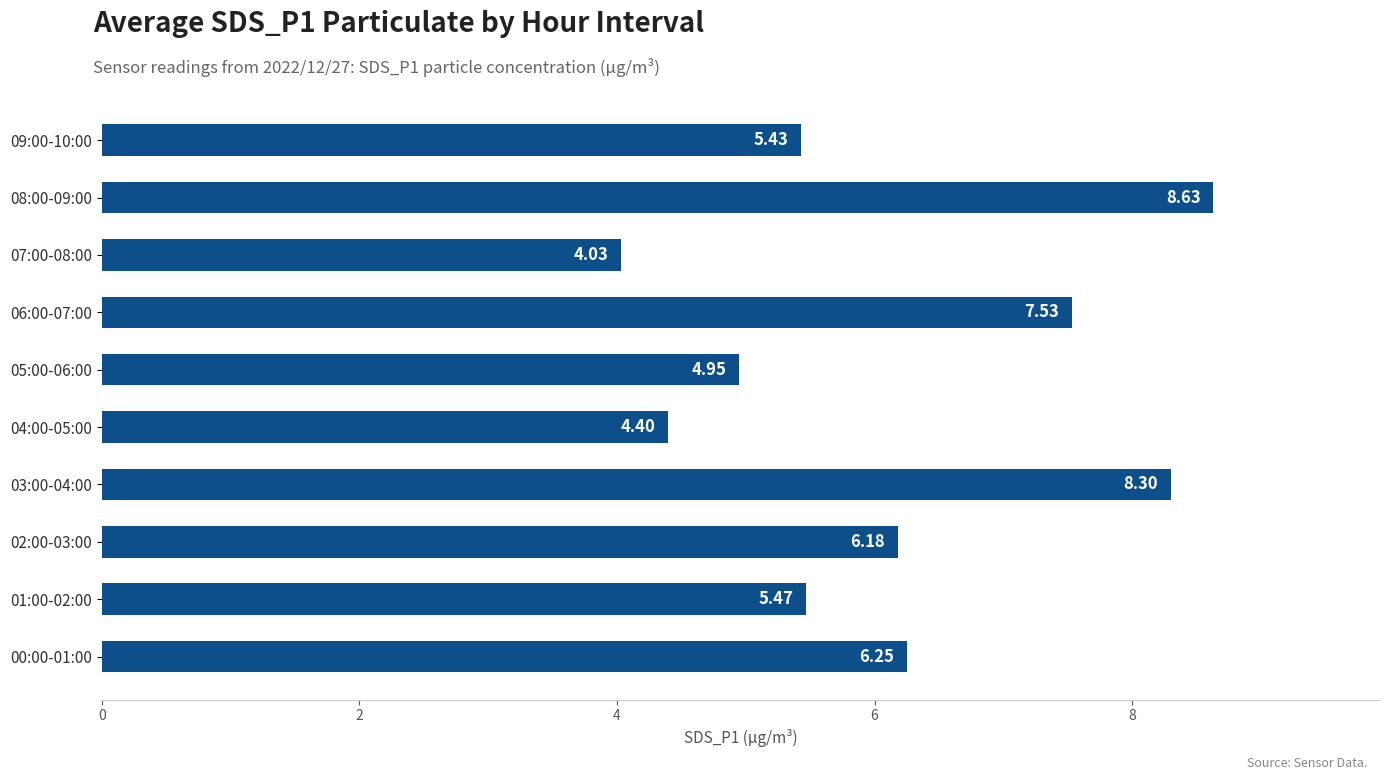

List the labels in order of value, smallest first.

07:00-08:00, 04:00-05:00, 05:00-06:00, 09:00-10:00, 01:00-02:00, 02:00-03:00, 00:00-01:00, 06:00-07:00, 03:00-04:00, 08:00-09:00